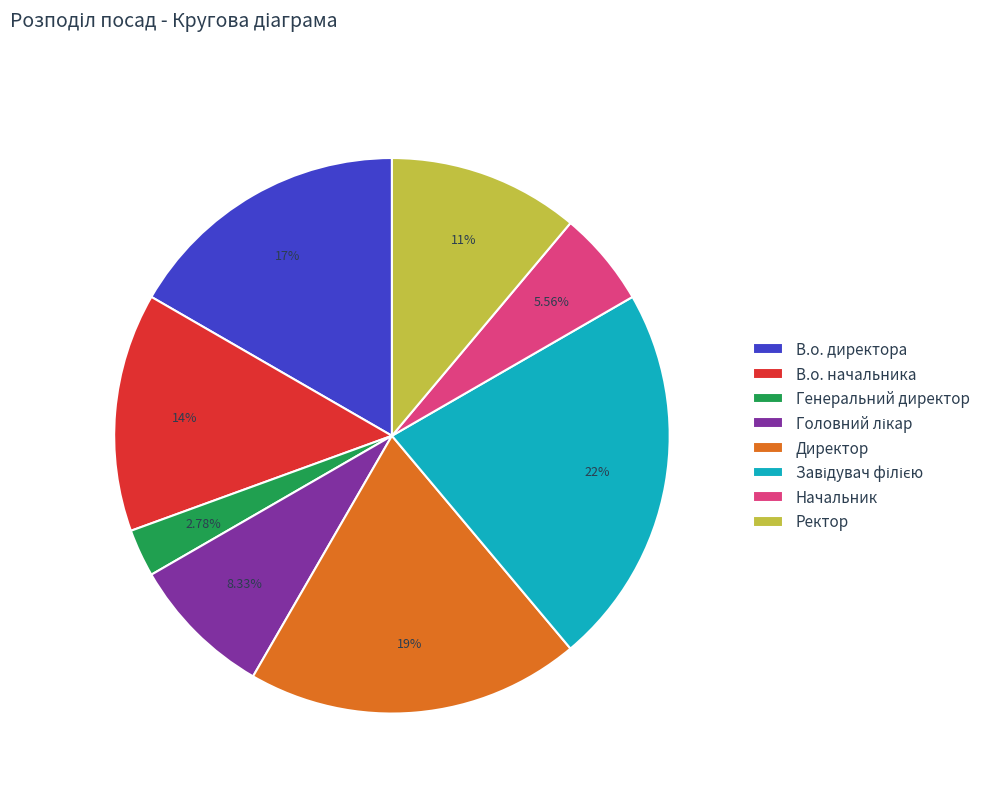

Which slice is the smallest?

Генеральний директор